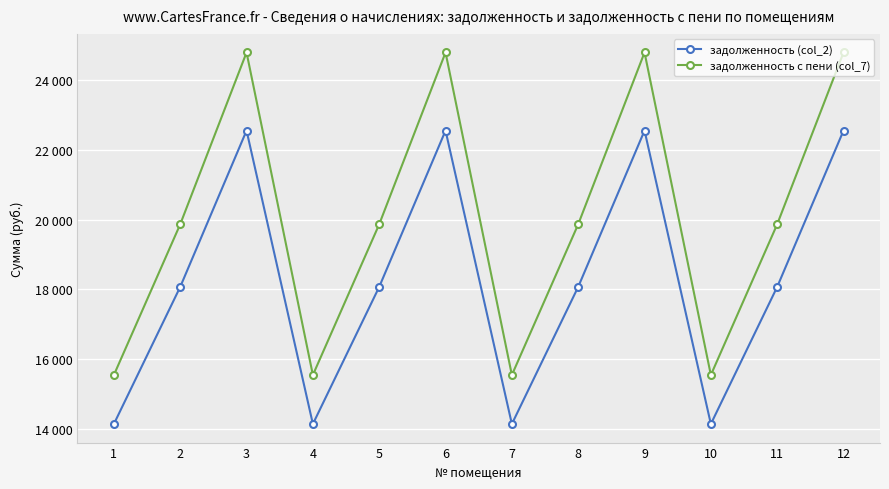

True or false: задолженность (col_2) has a value of 14143.7 at 4.

True